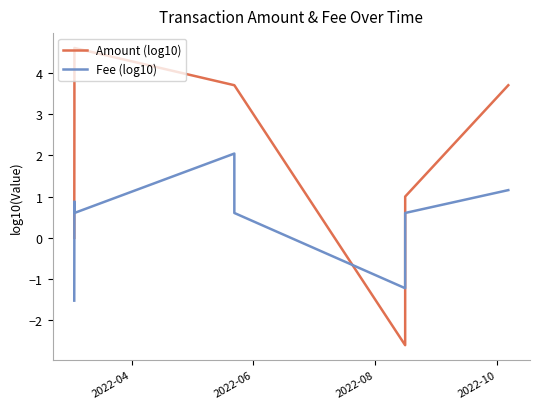

Reading right to left, transcribe all the data shown in this chart.

Amount (log10): 3.7	1.0	-2.6	3.7	3.7	4.6	3.0	3.0	0.0
Fee (log10): 1.2	0.6	-1.2	0.6	2.0	0.6	0.6	0.9	-1.5